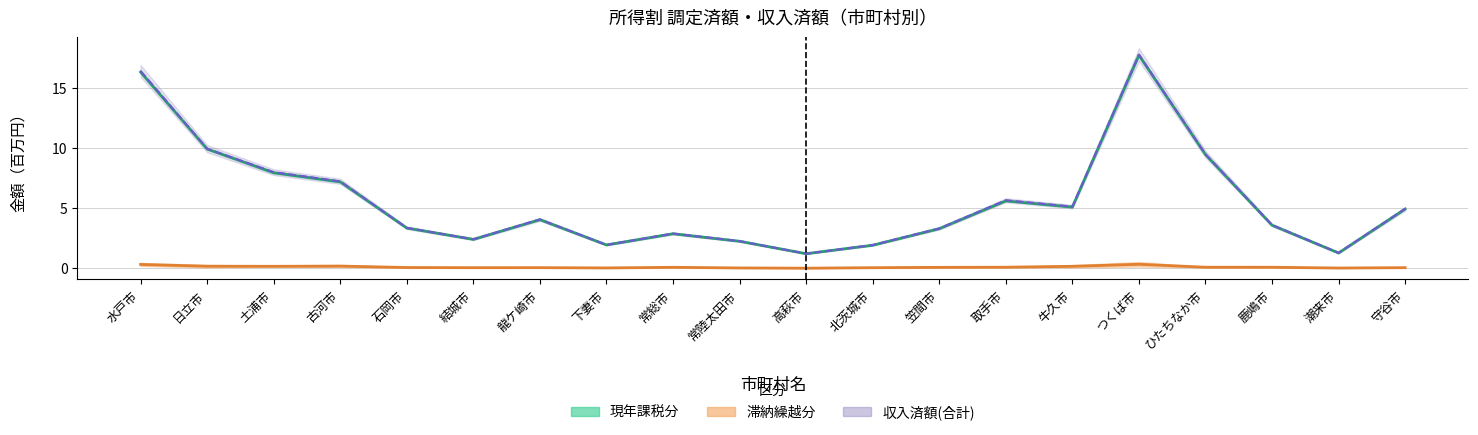

Count the number of data series in this chart.

3